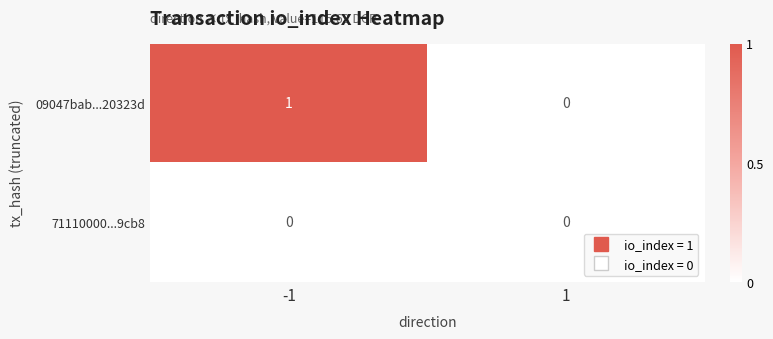

At which category is the sum across all series the highest?

-1